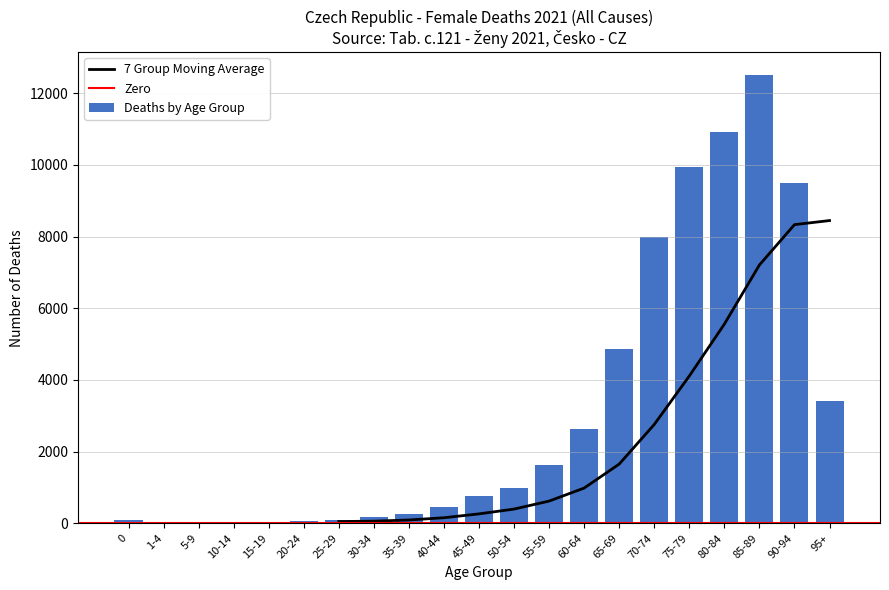

How many categories are shown in the chart?

21